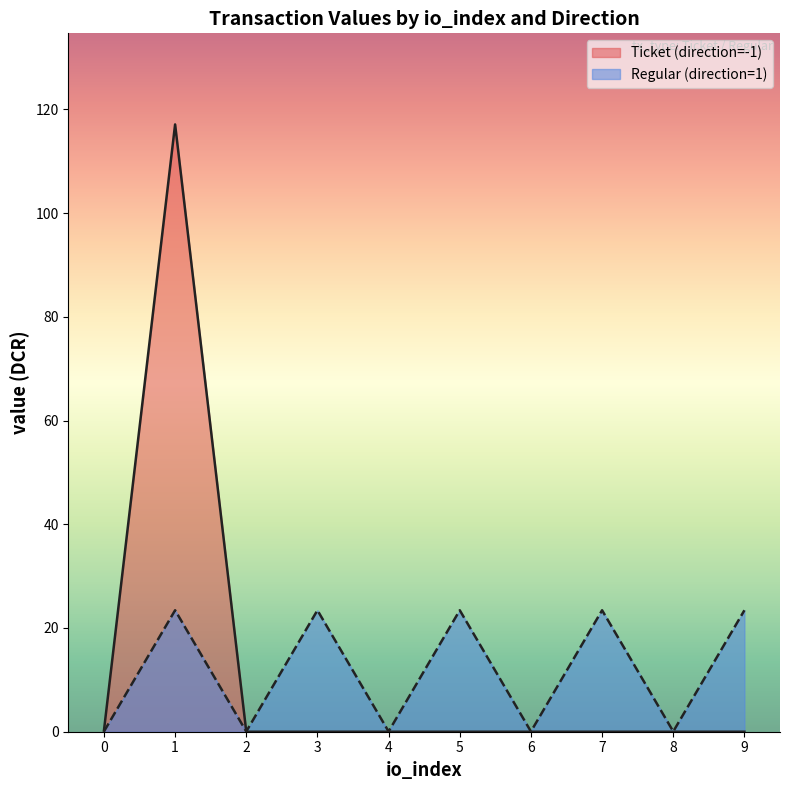

How many lines are shown in the chart?

2